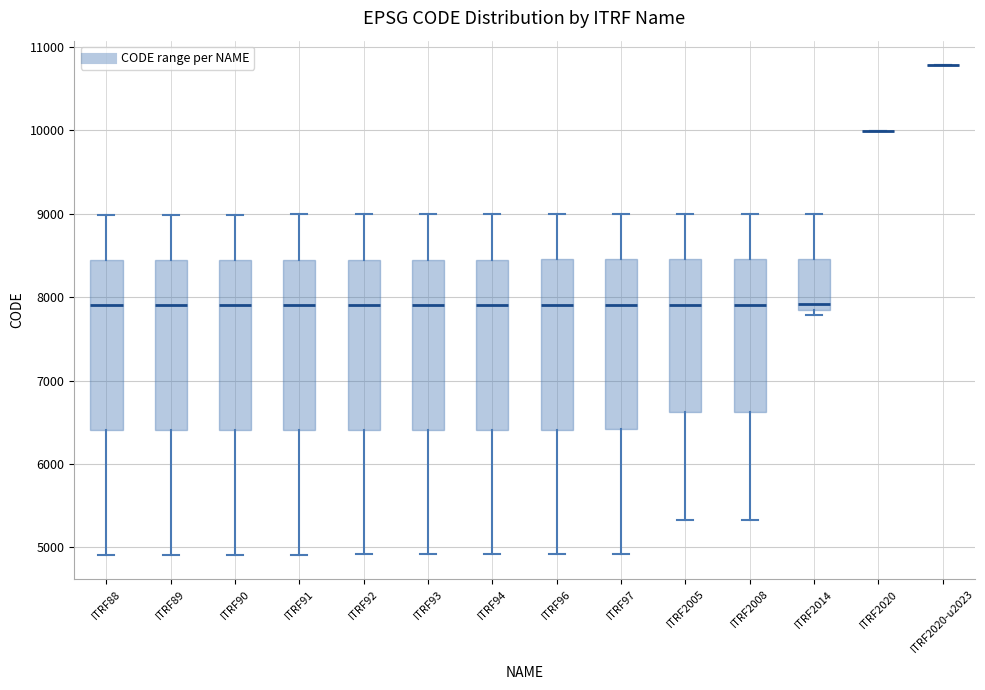

Where does the median line of the box for ITRF90 sit on the y-axis? The values are not printed on the chart, so give them approximately, as read against the axis.

7900